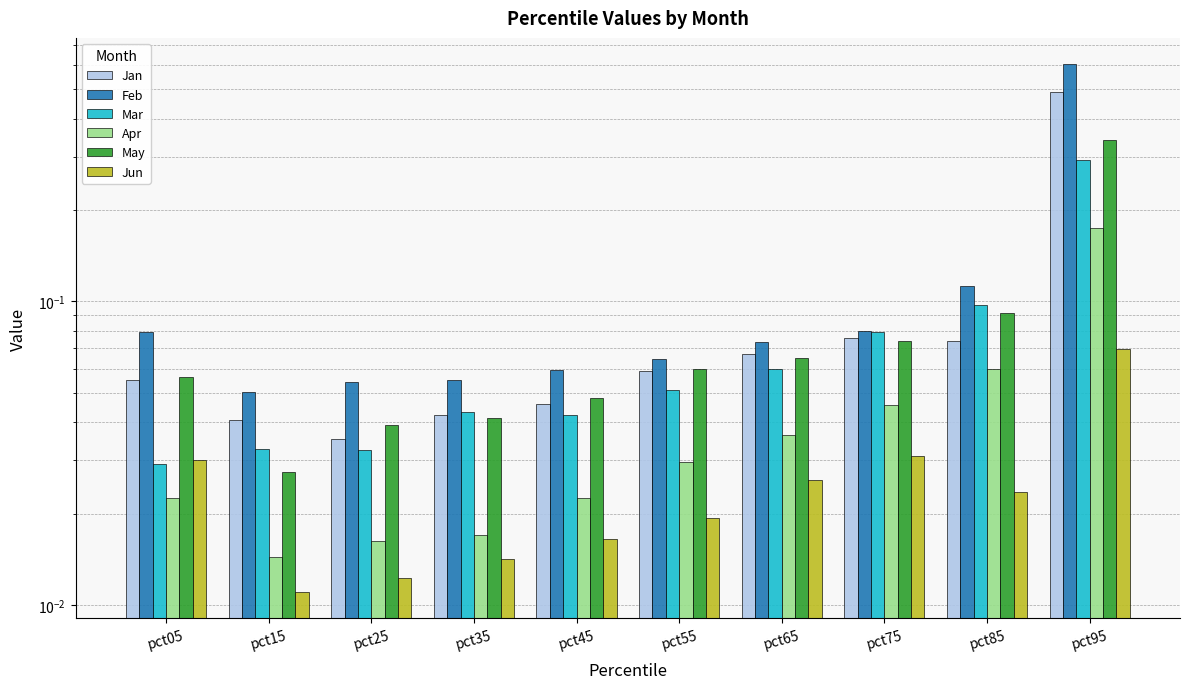

What is the average value of the Feb series?

0.1